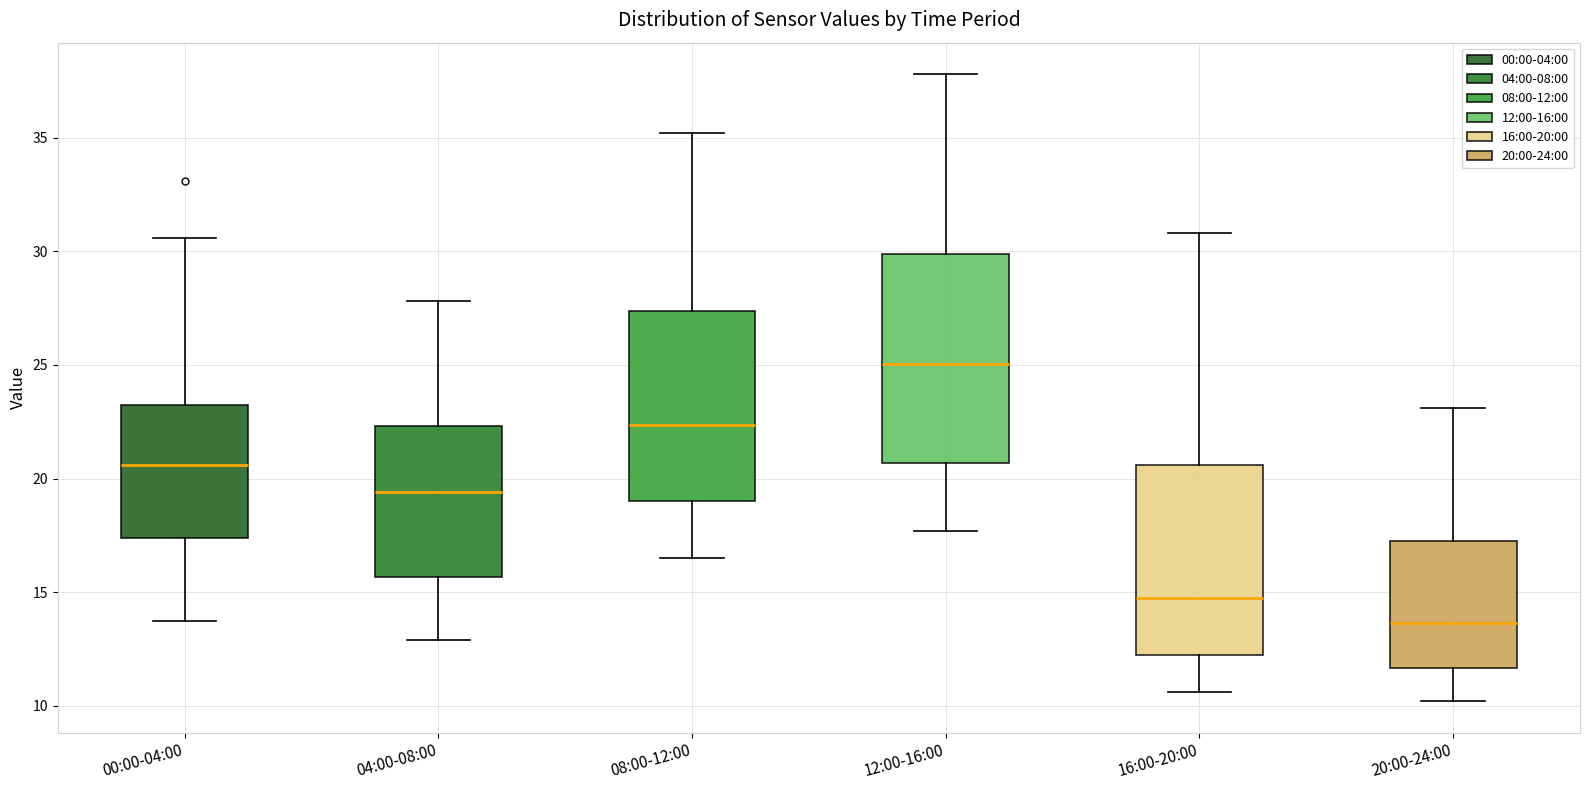

Reading left to right, transcribe this box plot: for each box, give where its median line is, the range the box spans, and where its two whiskers end, as read against the y-axis. The values are not printed on the chart, so give them approximately, as read against the axis.

00:00-04:00: median 20.5, box 17.5 to 23.0, whiskers 13.5 to 30.5
04:00-08:00: median 19.5, box 15.5 to 22.5, whiskers 13.0 to 28.0
08:00-12:00: median 22.5, box 19.0 to 27.5, whiskers 16.5 to 35.0
12:00-16:00: median 25.0, box 20.5 to 30.0, whiskers 17.5 to 38.0
16:00-20:00: median 15.0, box 12.5 to 20.5, whiskers 10.5 to 31.0
20:00-24:00: median 13.5, box 11.5 to 17.5, whiskers 10.0 to 23.0